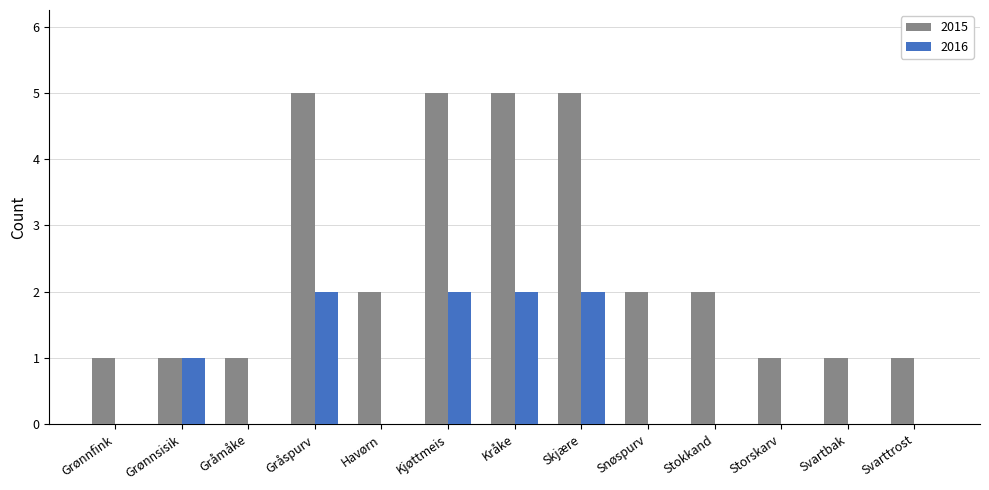

What is the maximum value shown in the chart?

5